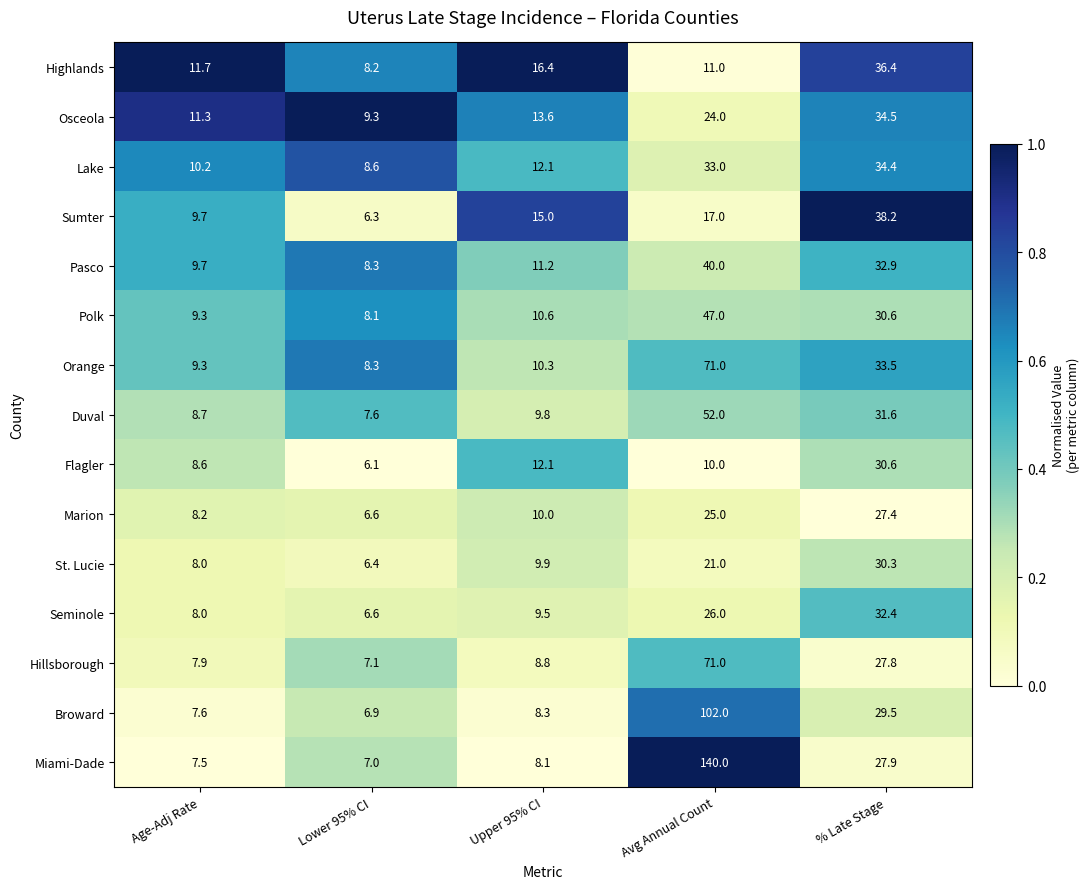

The Pasco series shows 15.7 at Upper 95% CI. True or false?

False